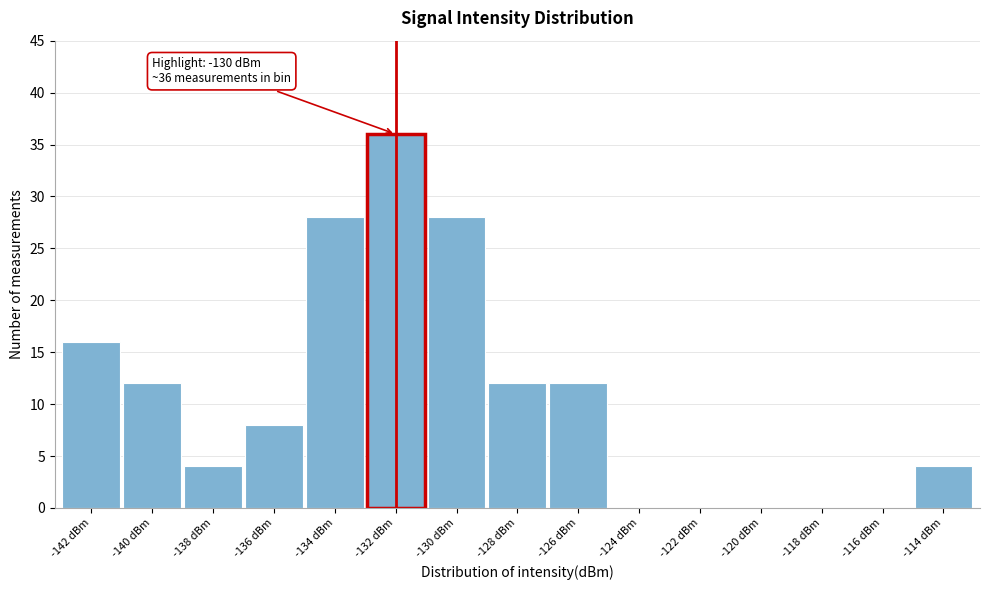

Reading left to right, list all the values displayed in this chart.

-142 dBm=16	-140 dBm=12	-138 dBm=4	-136 dBm=8	-134 dBm=28	-132 dBm=36	-130 dBm=28	-128 dBm=12	-126 dBm=12	-124 dBm=0	-122 dBm=0	-120 dBm=0	-118 dBm=0	-116 dBm=0	-114 dBm=4